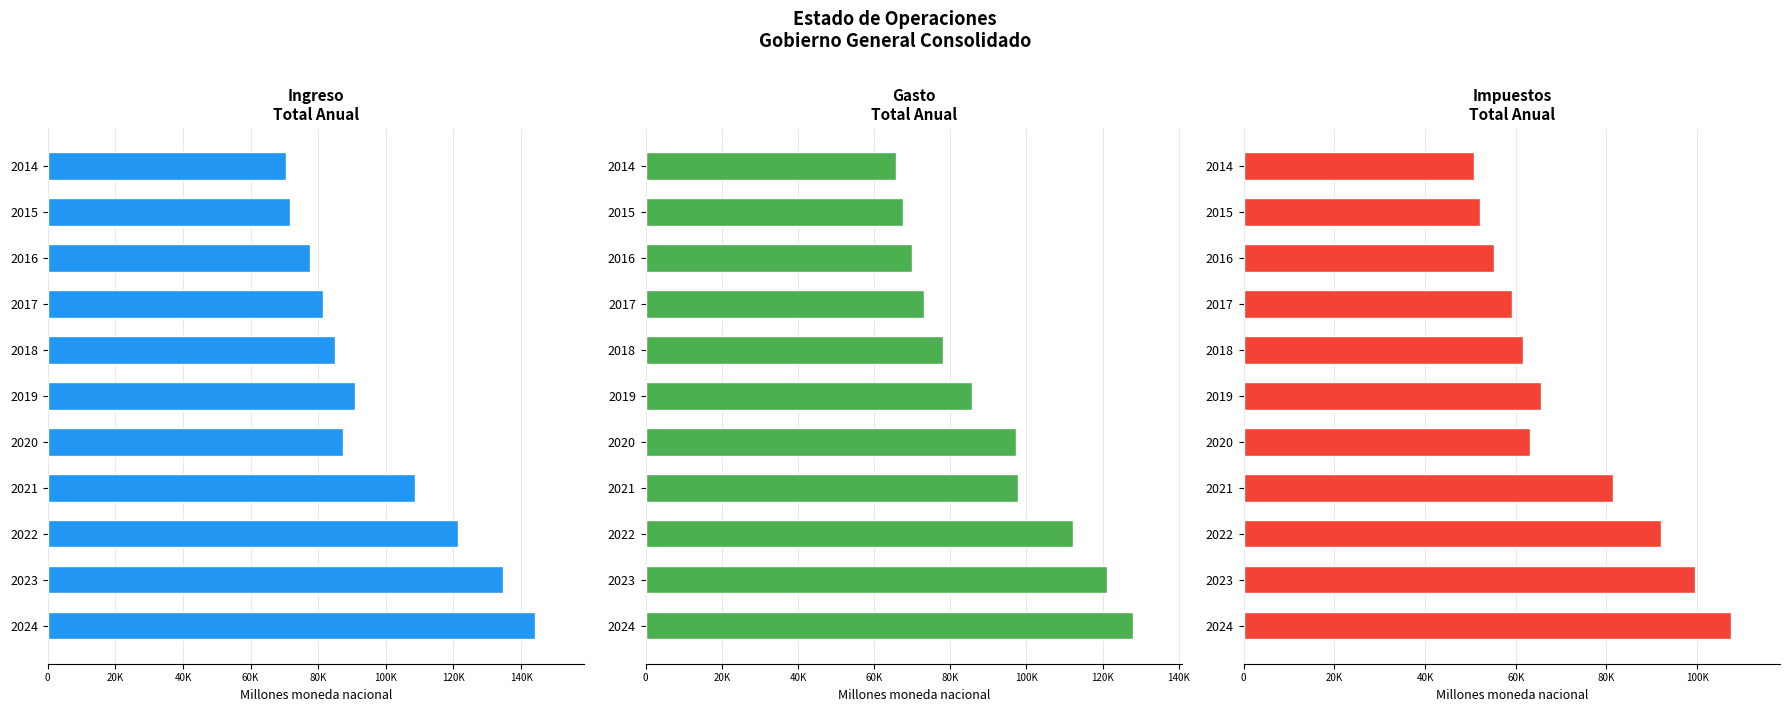

What is the greatest value displayed?

144225.8